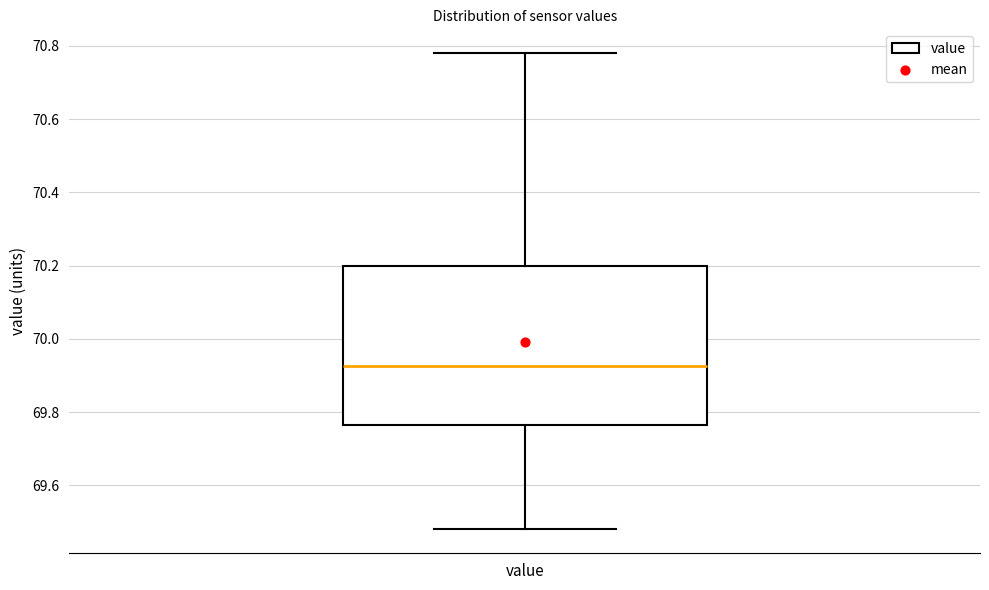

Transcribe this box plot: give where the median line is, the range the box spans, and where the two whiskers end, as read against the y-axis. The values are not printed on the chart, so give them approximately, as read against the axis.

median 69.92, box 69.76 to 70.20, whiskers 69.48 to 70.78